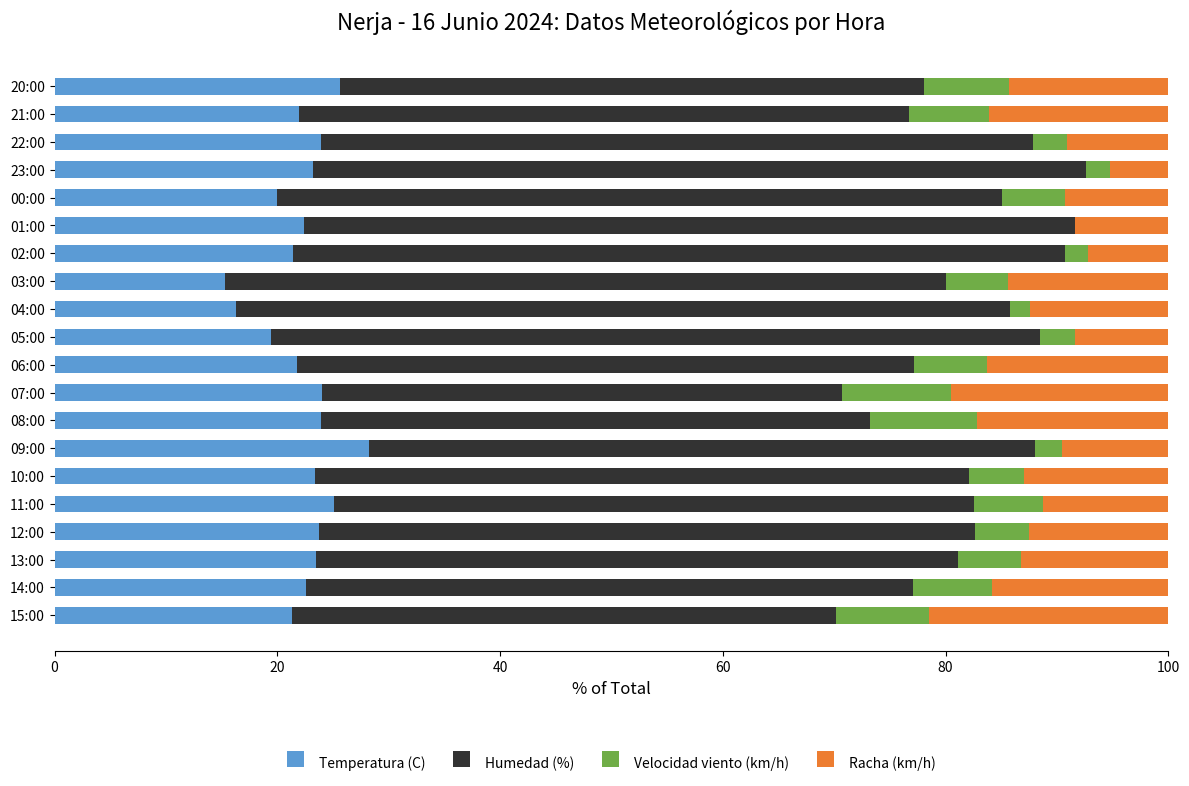

How many distinct data groups are displayed?

4